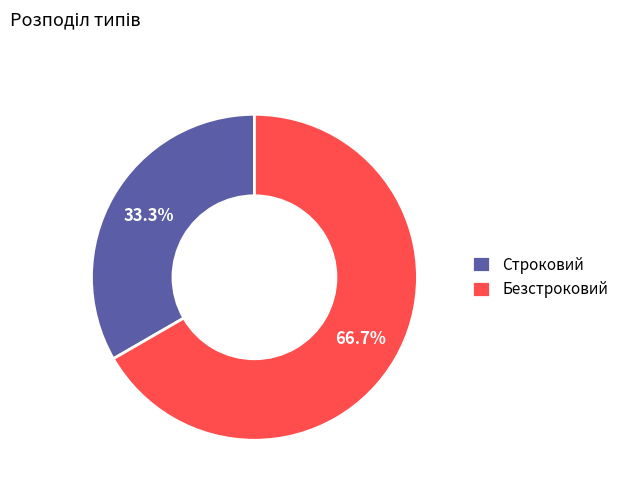

How many slices are in this pie chart?

2